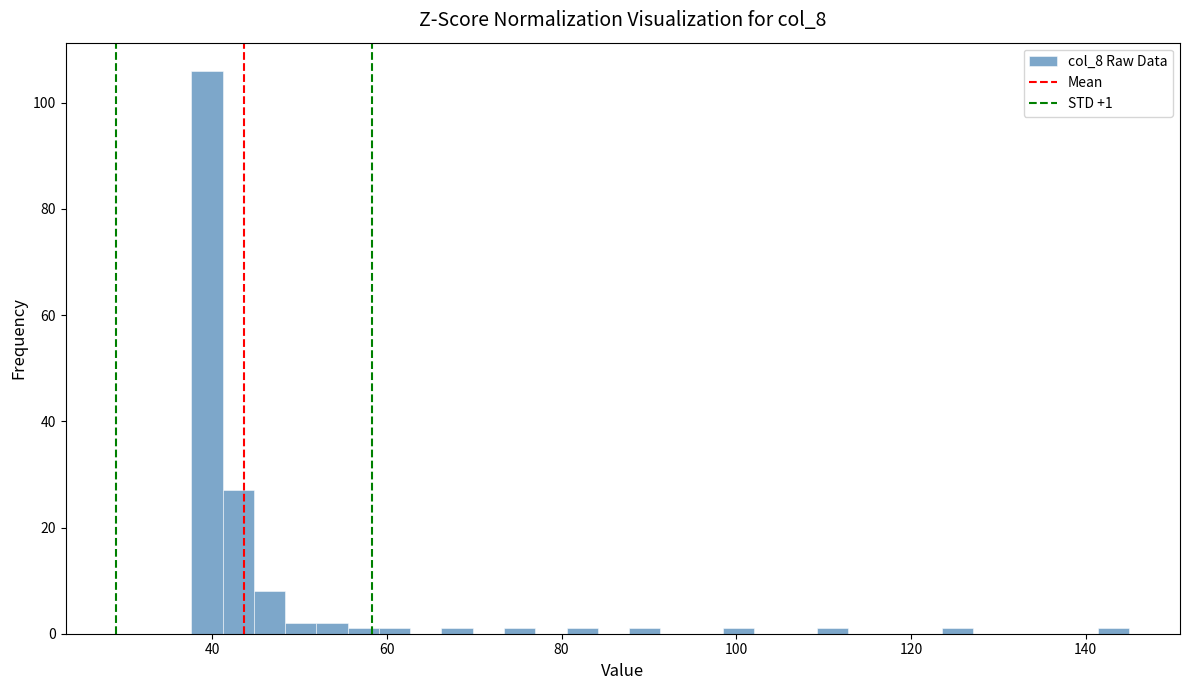

Read against the x-axis, roughly where is the centre of the tallest bar?

40